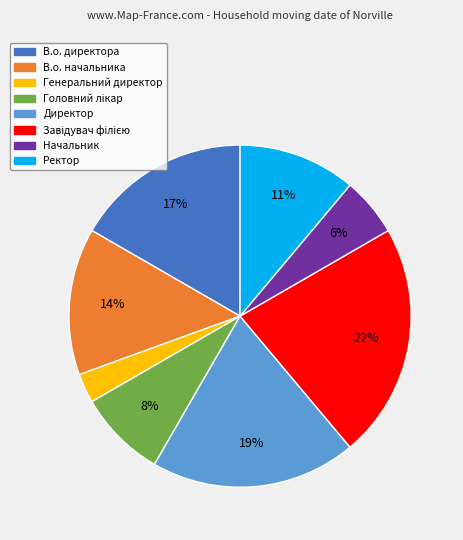

How many segments does this pie chart have?

8